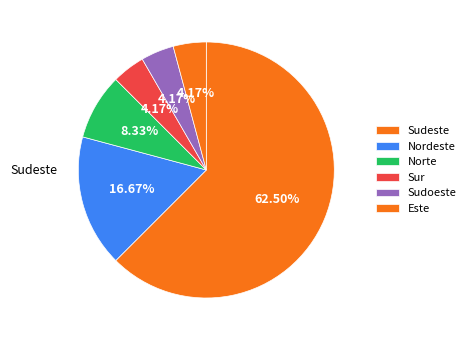

Count the number of slices in the pie.

6